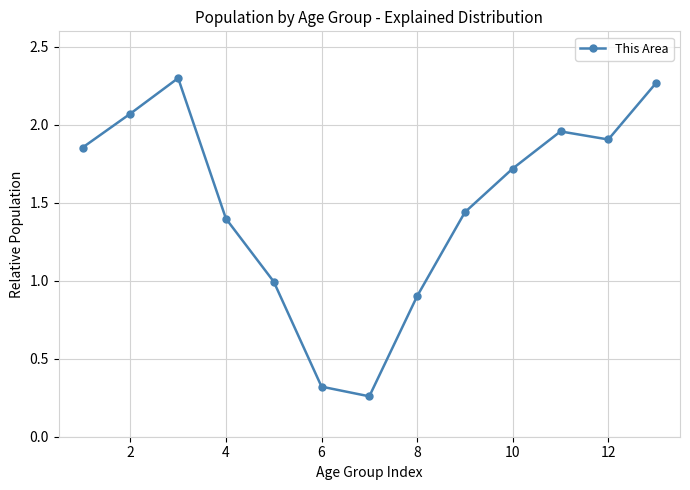

What is the sum of all values?

19.4